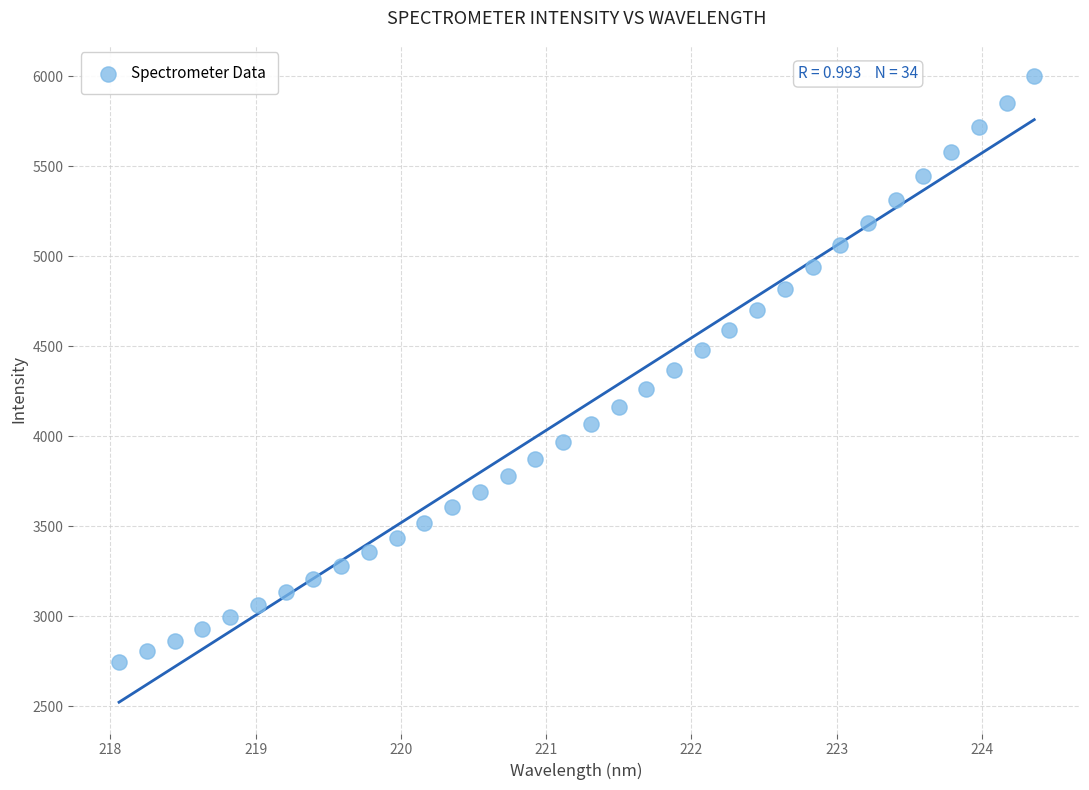

What is the range of X values (max minus min)?

6.3